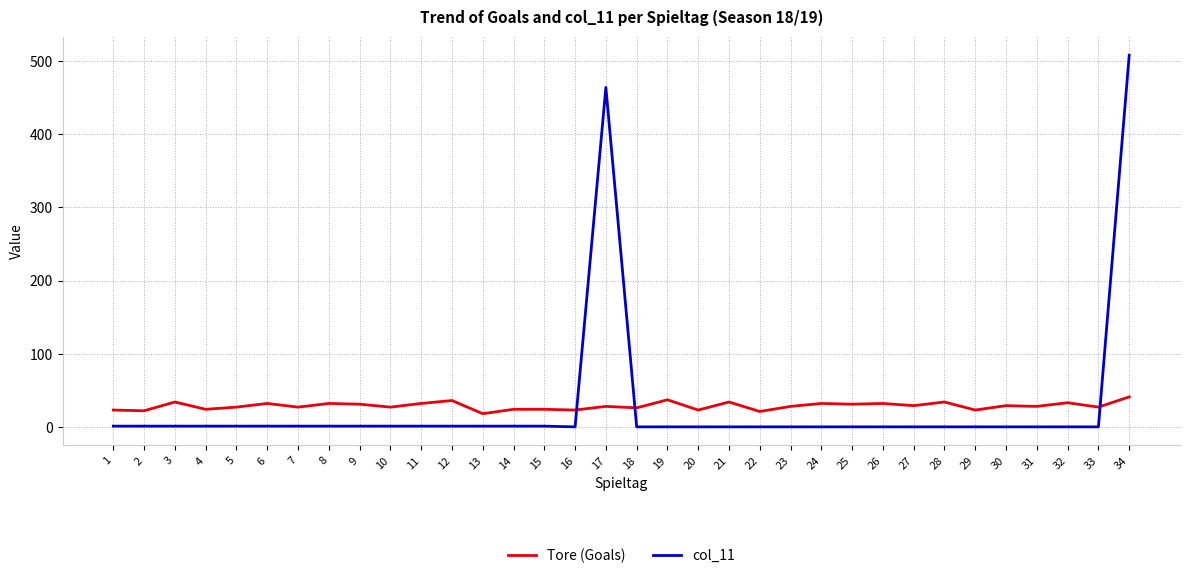

Where does the Tore (Goals) series first go above 28?

3